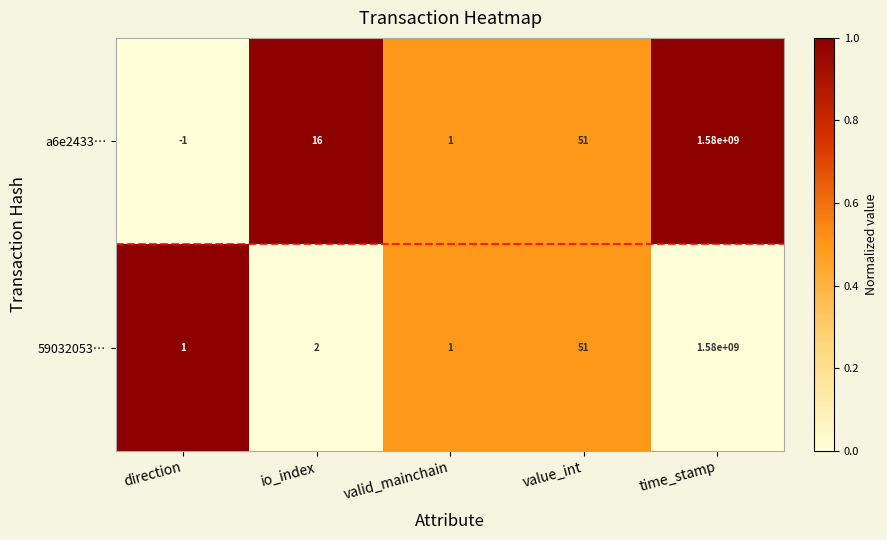

Reading left to right, list all the values displayed in this chart.

a6e2433…: direction=-1	io_index=16	valid_mainchain=1	value_int=51	time_stamp=1580000000
59032053…: direction=1	io_index=2	valid_mainchain=1	value_int=51	time_stamp=1580000000